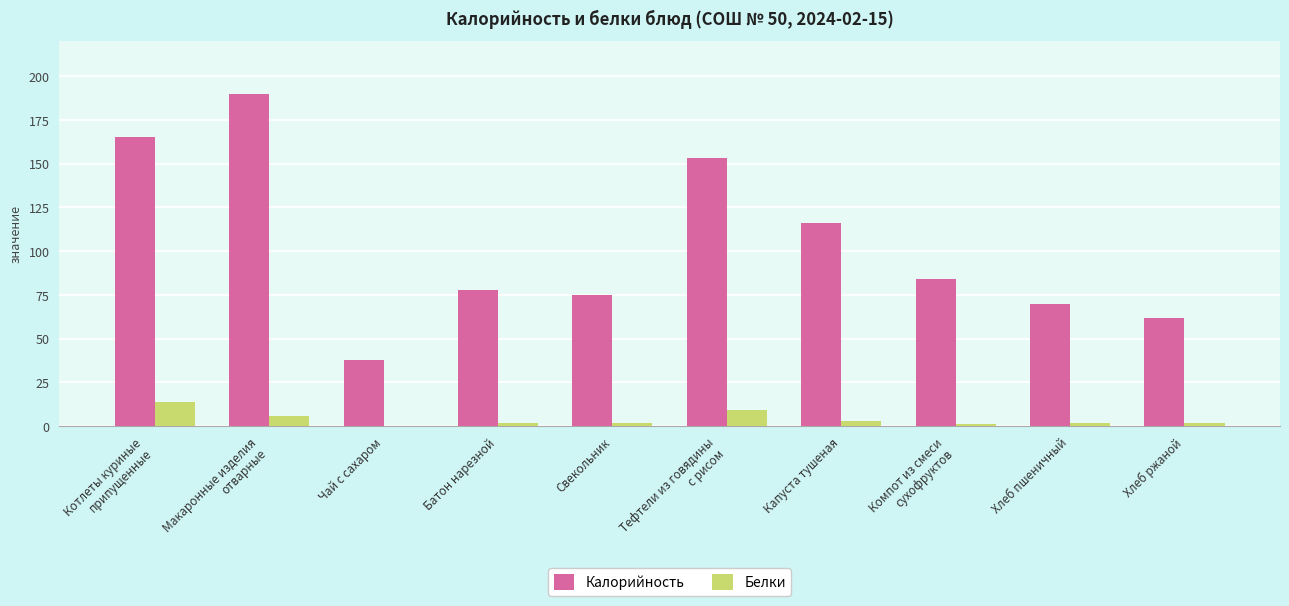

True or false: Калорийность has a value of 50 at Котлеты куриные
припущенные.

False